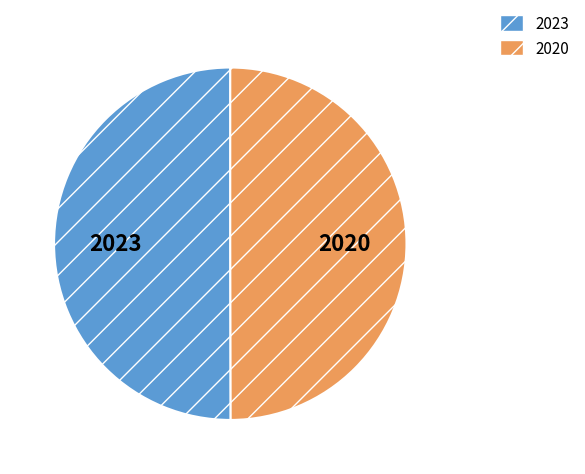

True or false: 2020 accounts for 44% of the total.

False